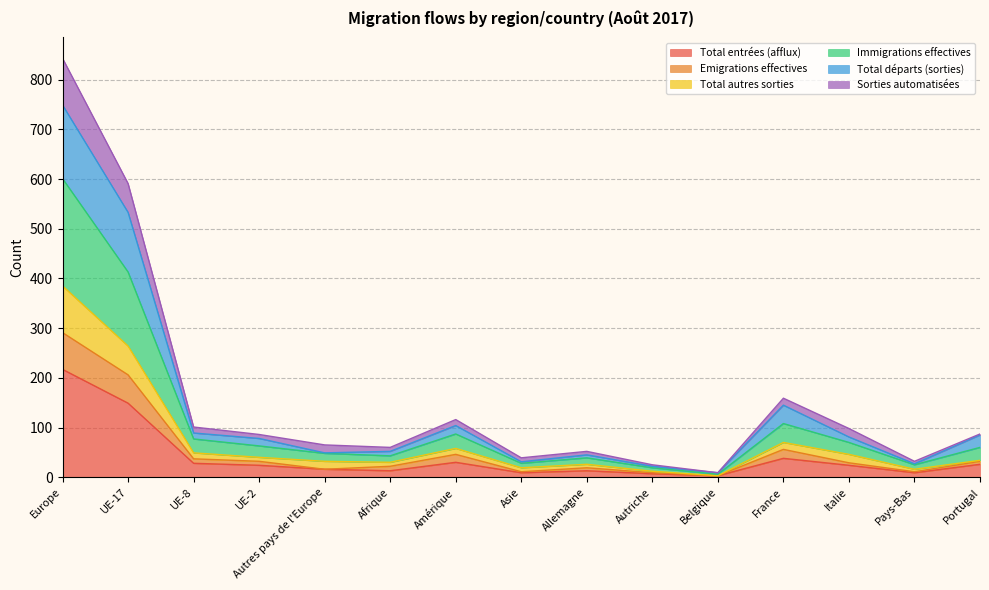

True or false: Immigrations effectives and Sorties automatisées intersect in this chart.

False